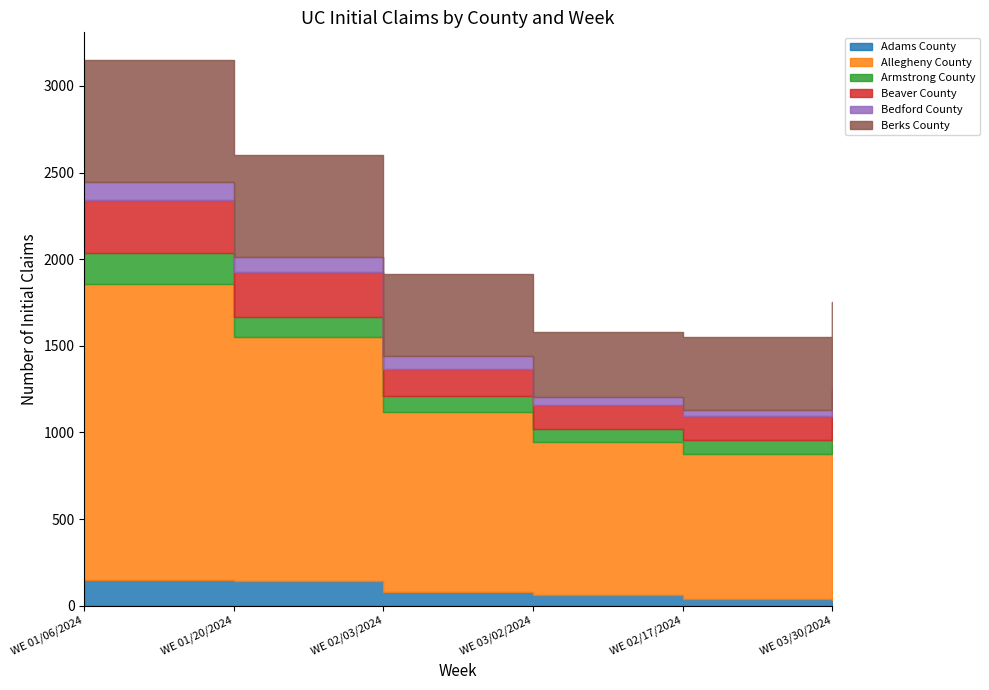

How many data points in Armstrong County are above 91?

2